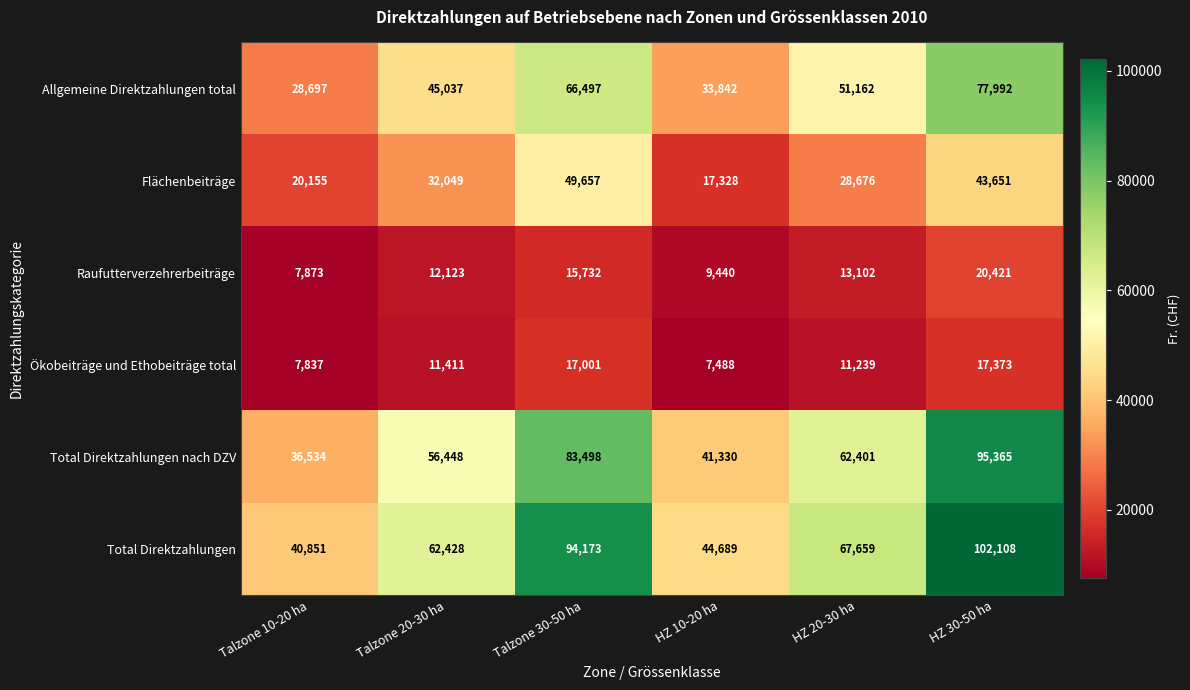

At how many categories does at least one series exceed 27289?

6